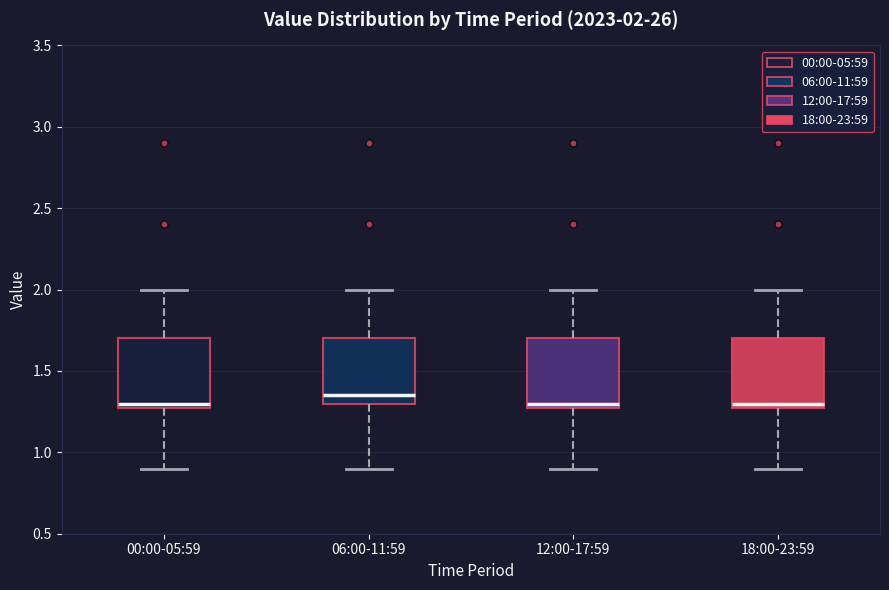

Which box has the highest median line?

06:00-11:59